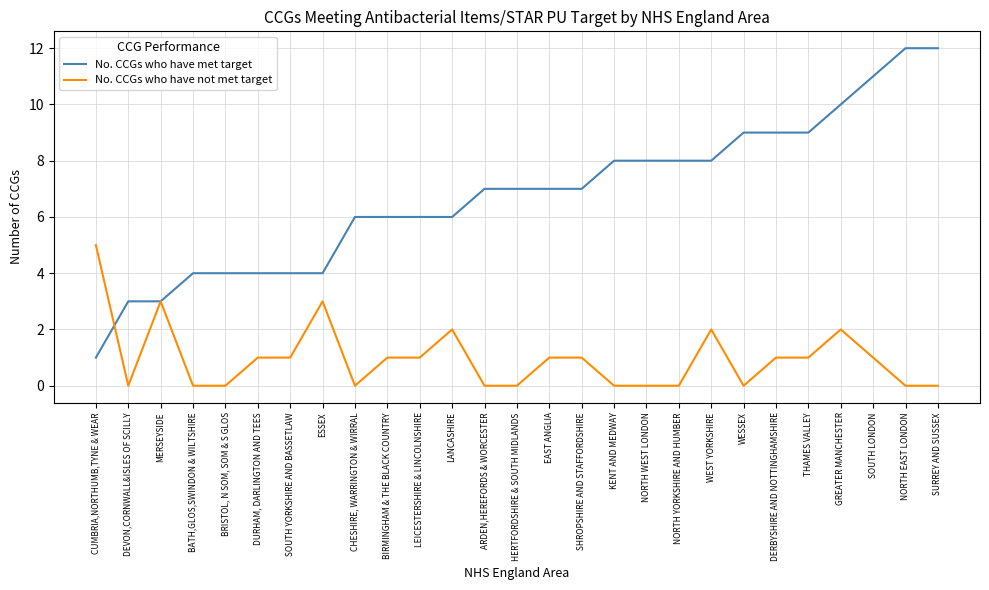

List the series in order of their overall mean, lowest first.

No. CCGs who have not met target, No. CCGs who have met target